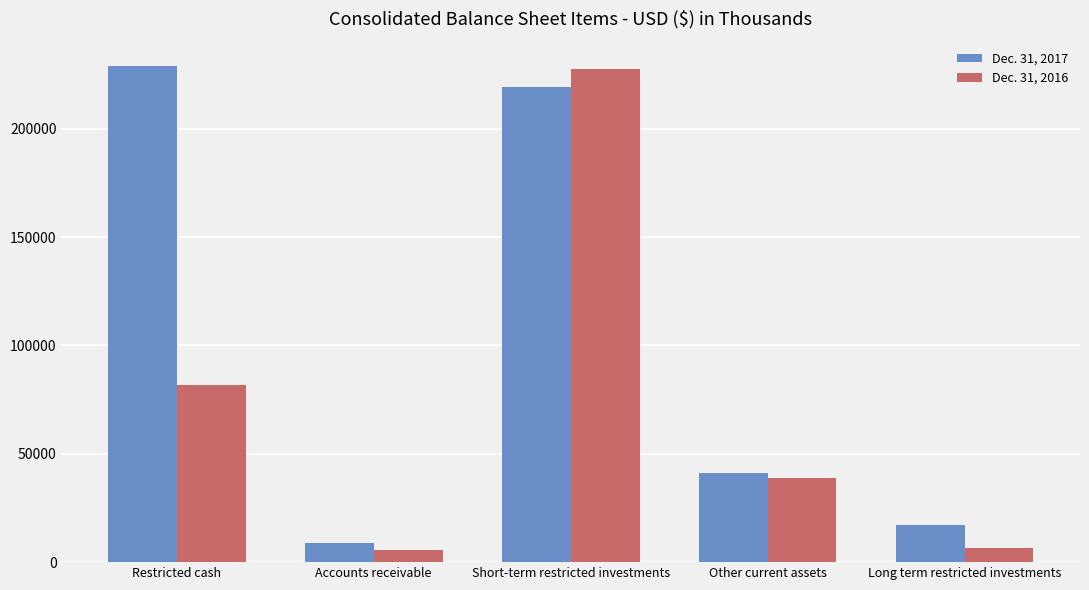

What is the total value across all series at Short-term restricted investments?

446906